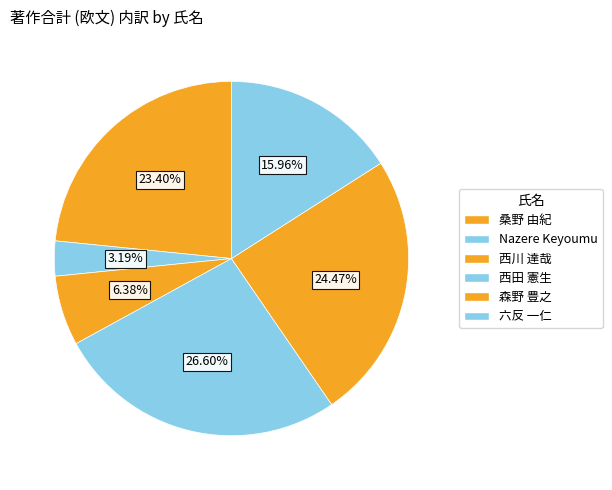

How many segments does this pie chart have?

6